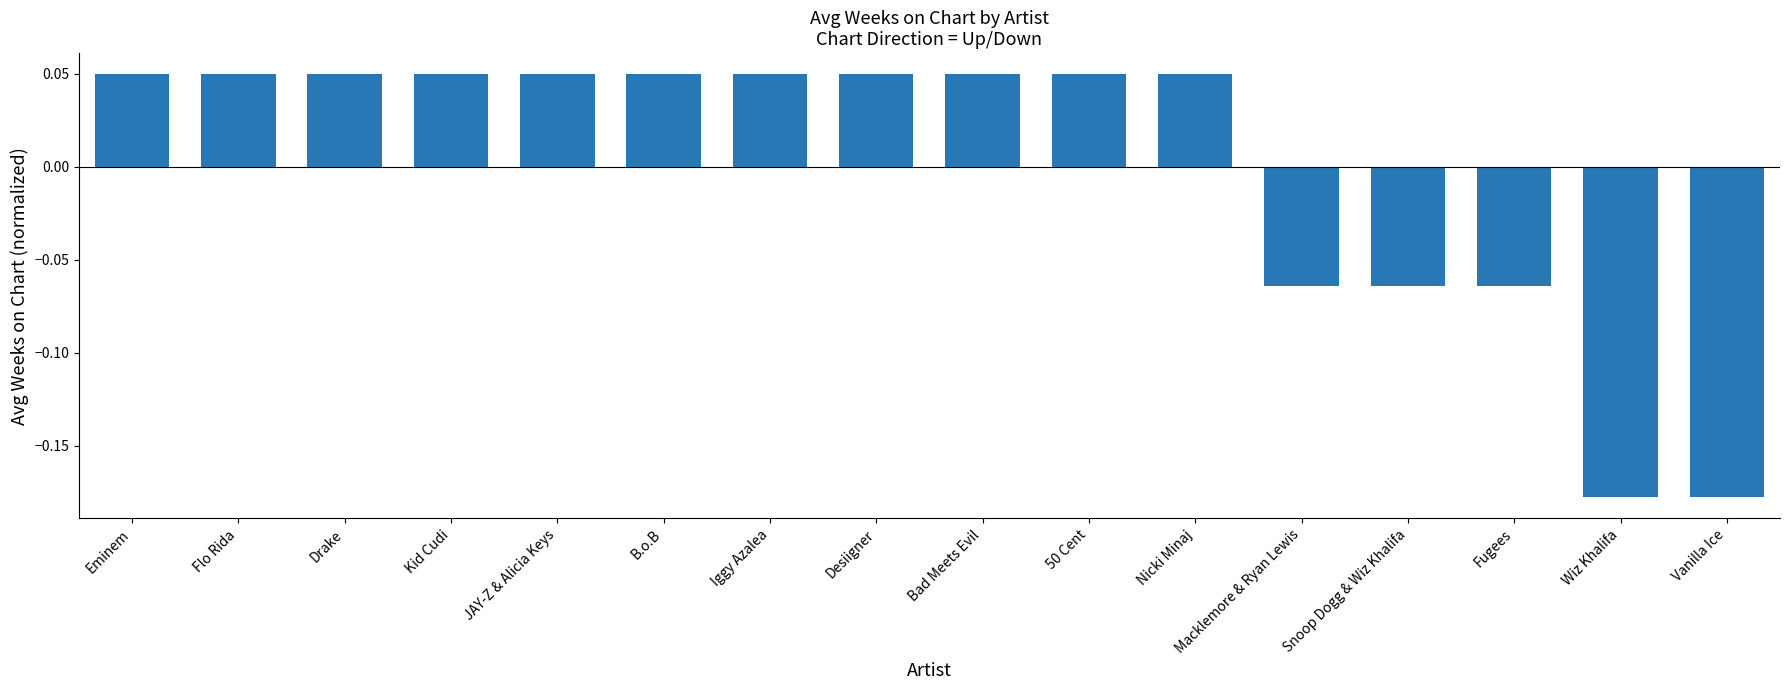

How many values are between 0 and 1?

11